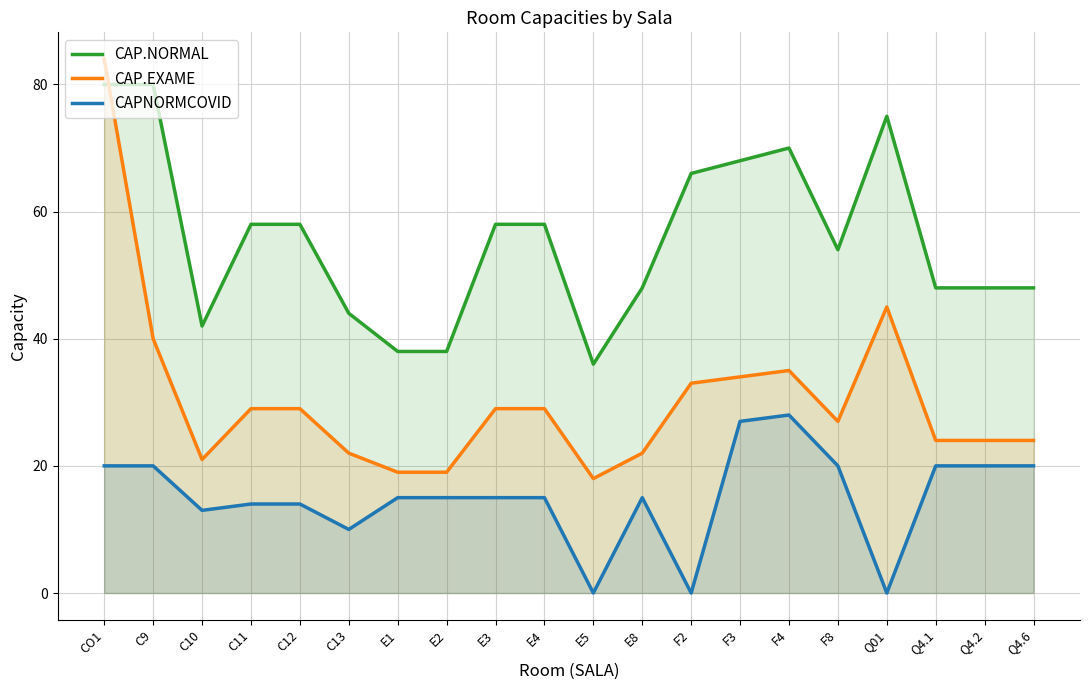

What are all the series names shown in the legend?

CAP.NORMAL, CAP.EXAME, CAPNORMCOVID